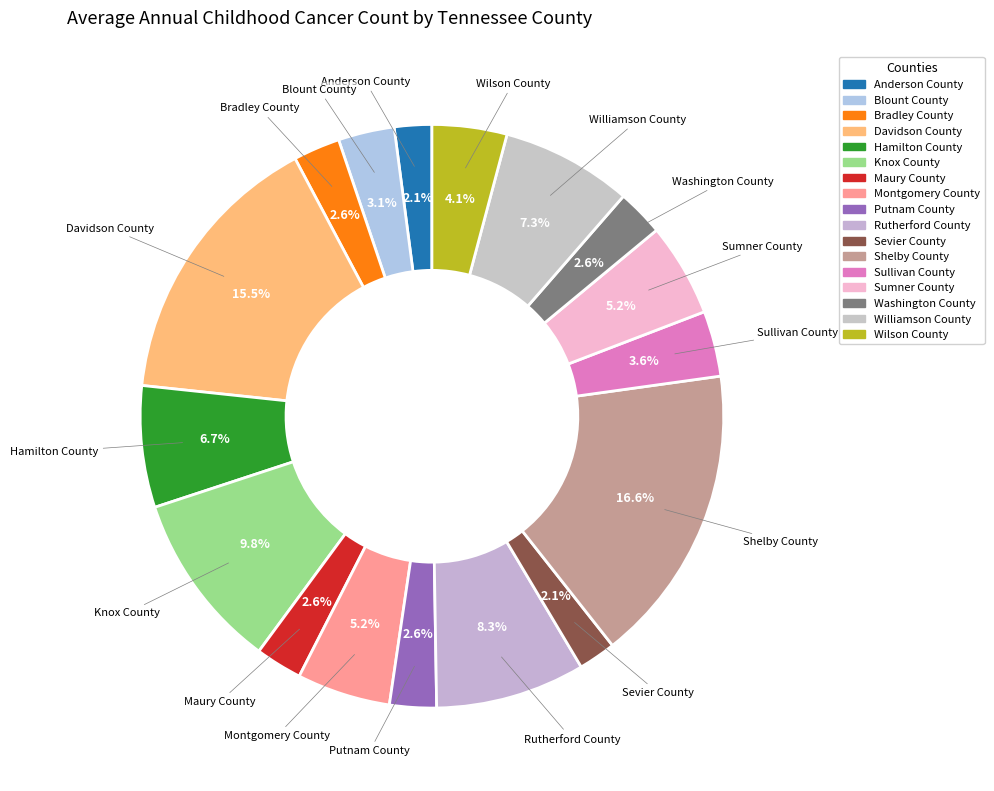

Count the number of slices in the pie.

17